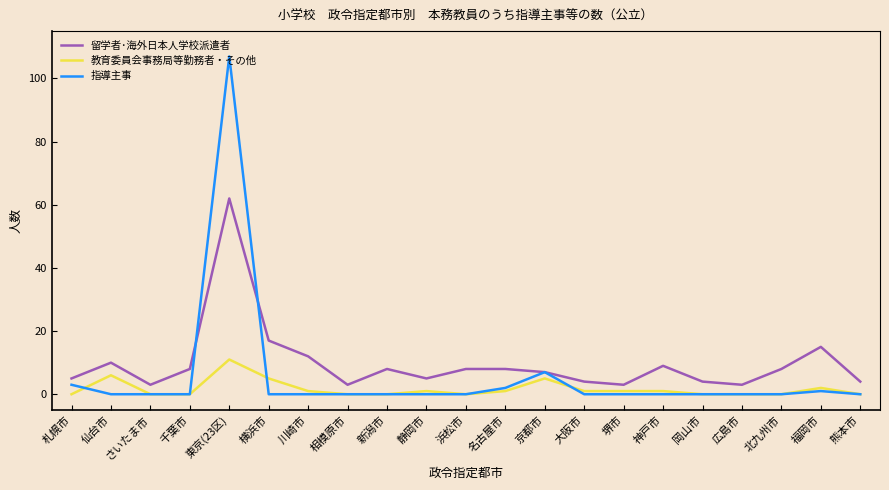

What is the difference between the highest and lowest values at 名古屋市?

7